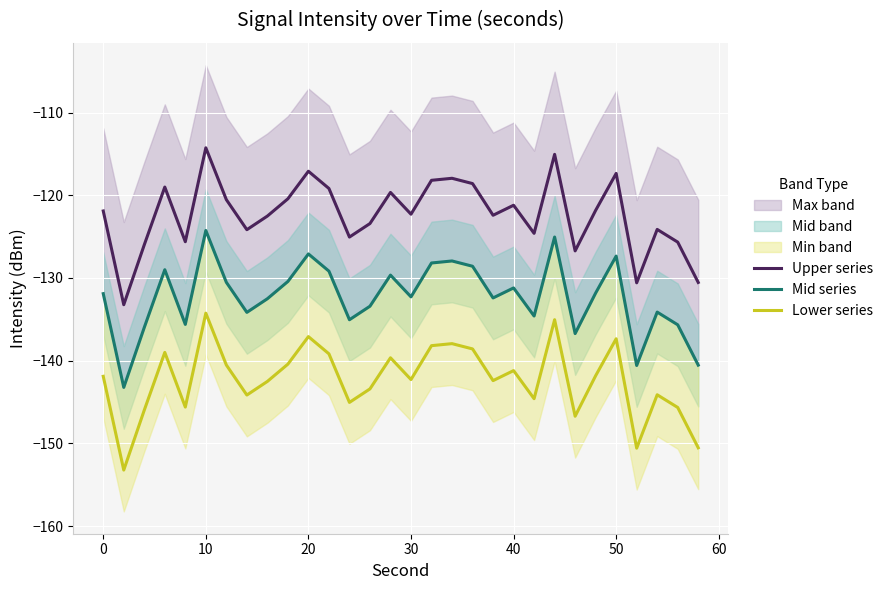

What is the minimum value shown in the chart?

-153.2